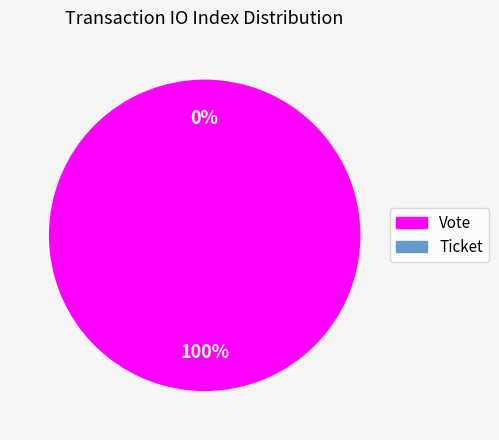

Is Ticket the majority of the pie?

No